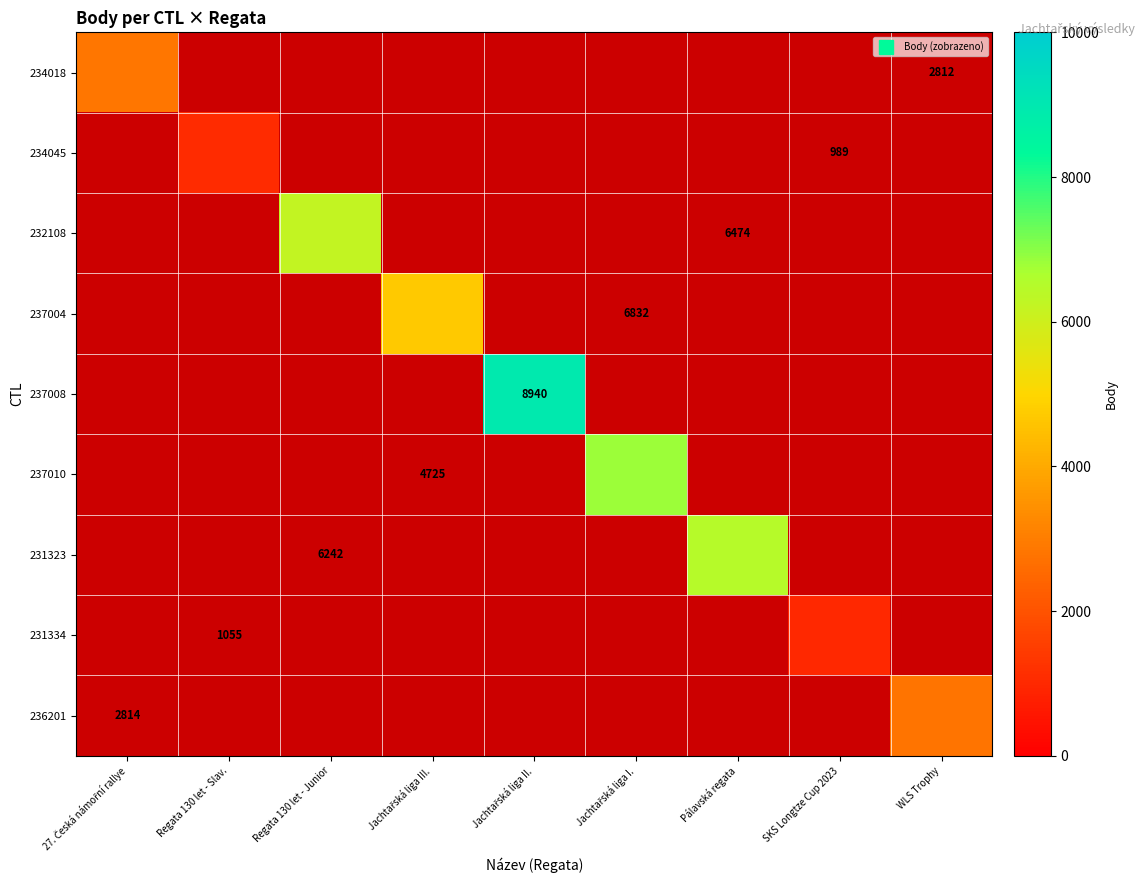

What is the sum of the 237008 values at SKS Longtze Cup 2023 and Jachtařská liga II.?

8940